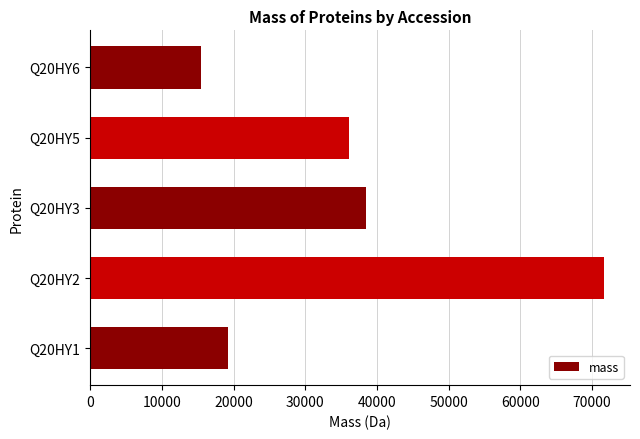

Reading top to bottom, extract all data points from this chart.

Q20HY6=15439.4	Q20HY5=36143.3	Q20HY3=38535.1	Q20HY2=71714.5	Q20HY1=19293.9